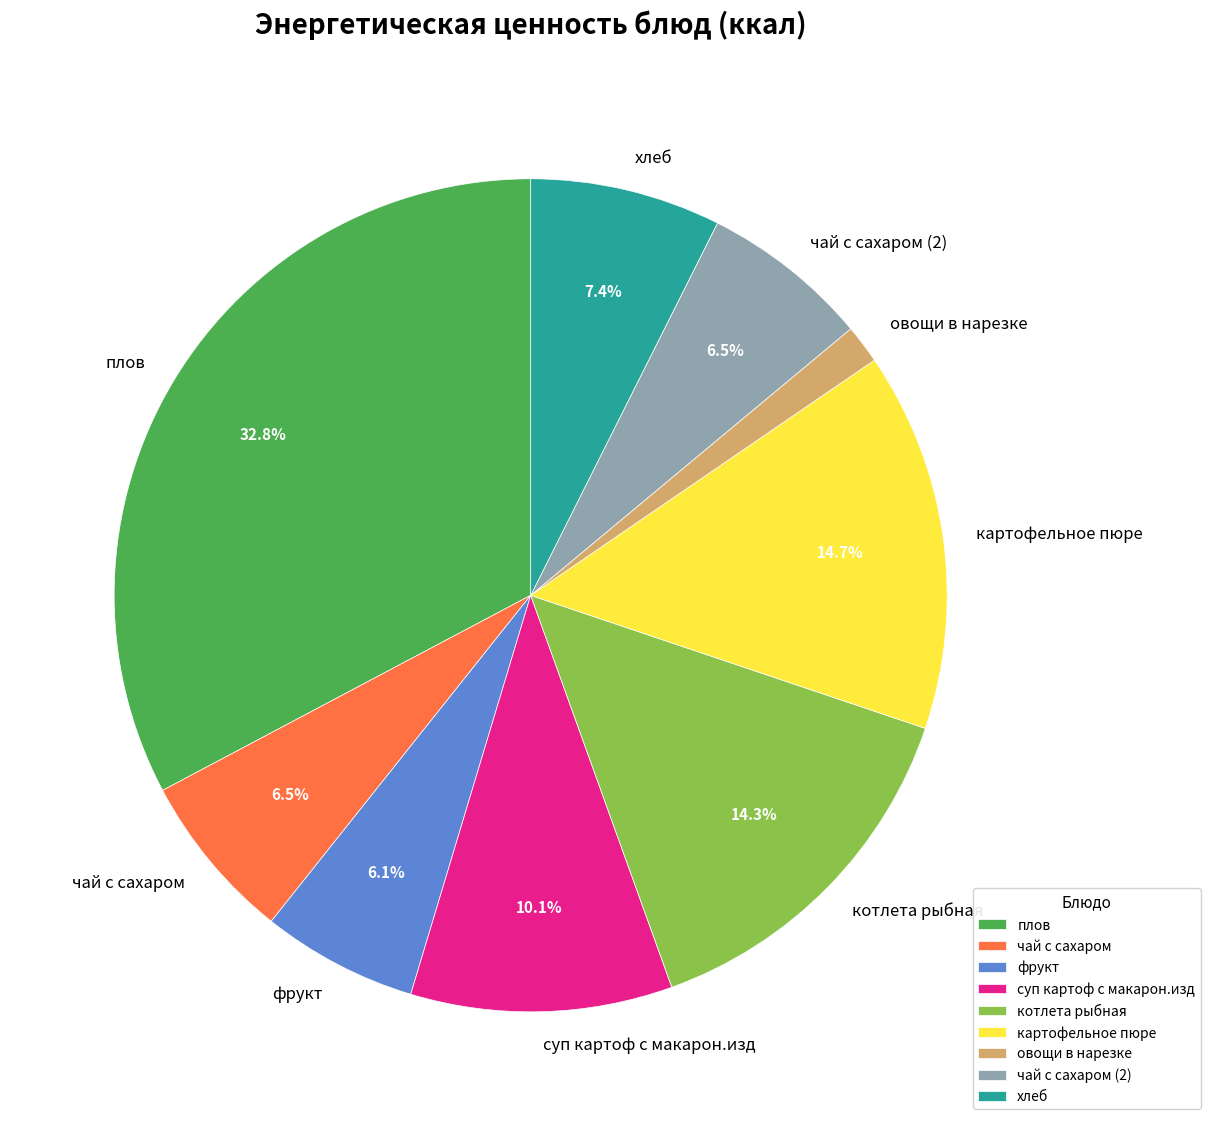

What percentage is the котлета рыбная slice, to the nearest percent?

14%